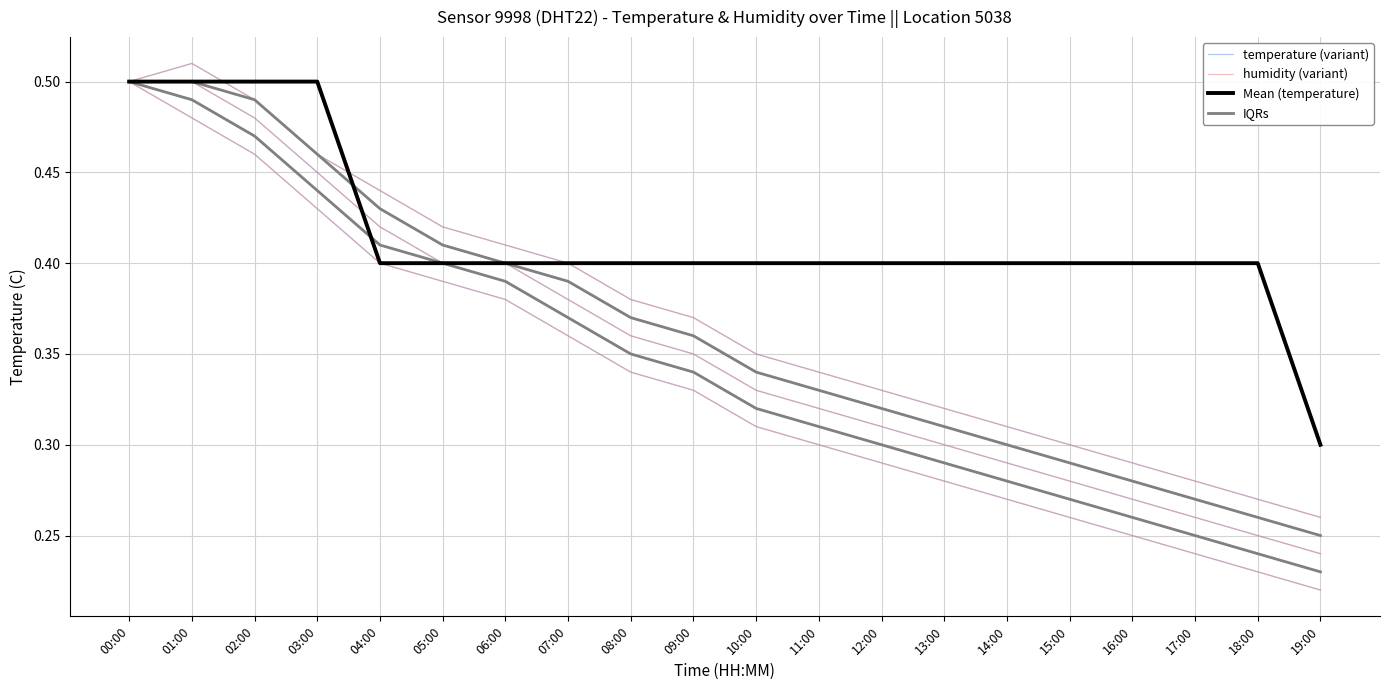

The Mean (temperature) series shows 0.7 at 14:00. True or false?

False